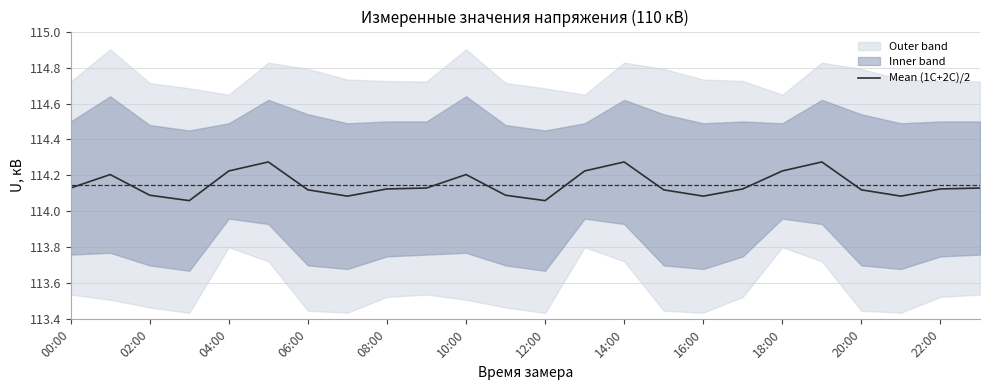

Count the number of categories in the chart.

24